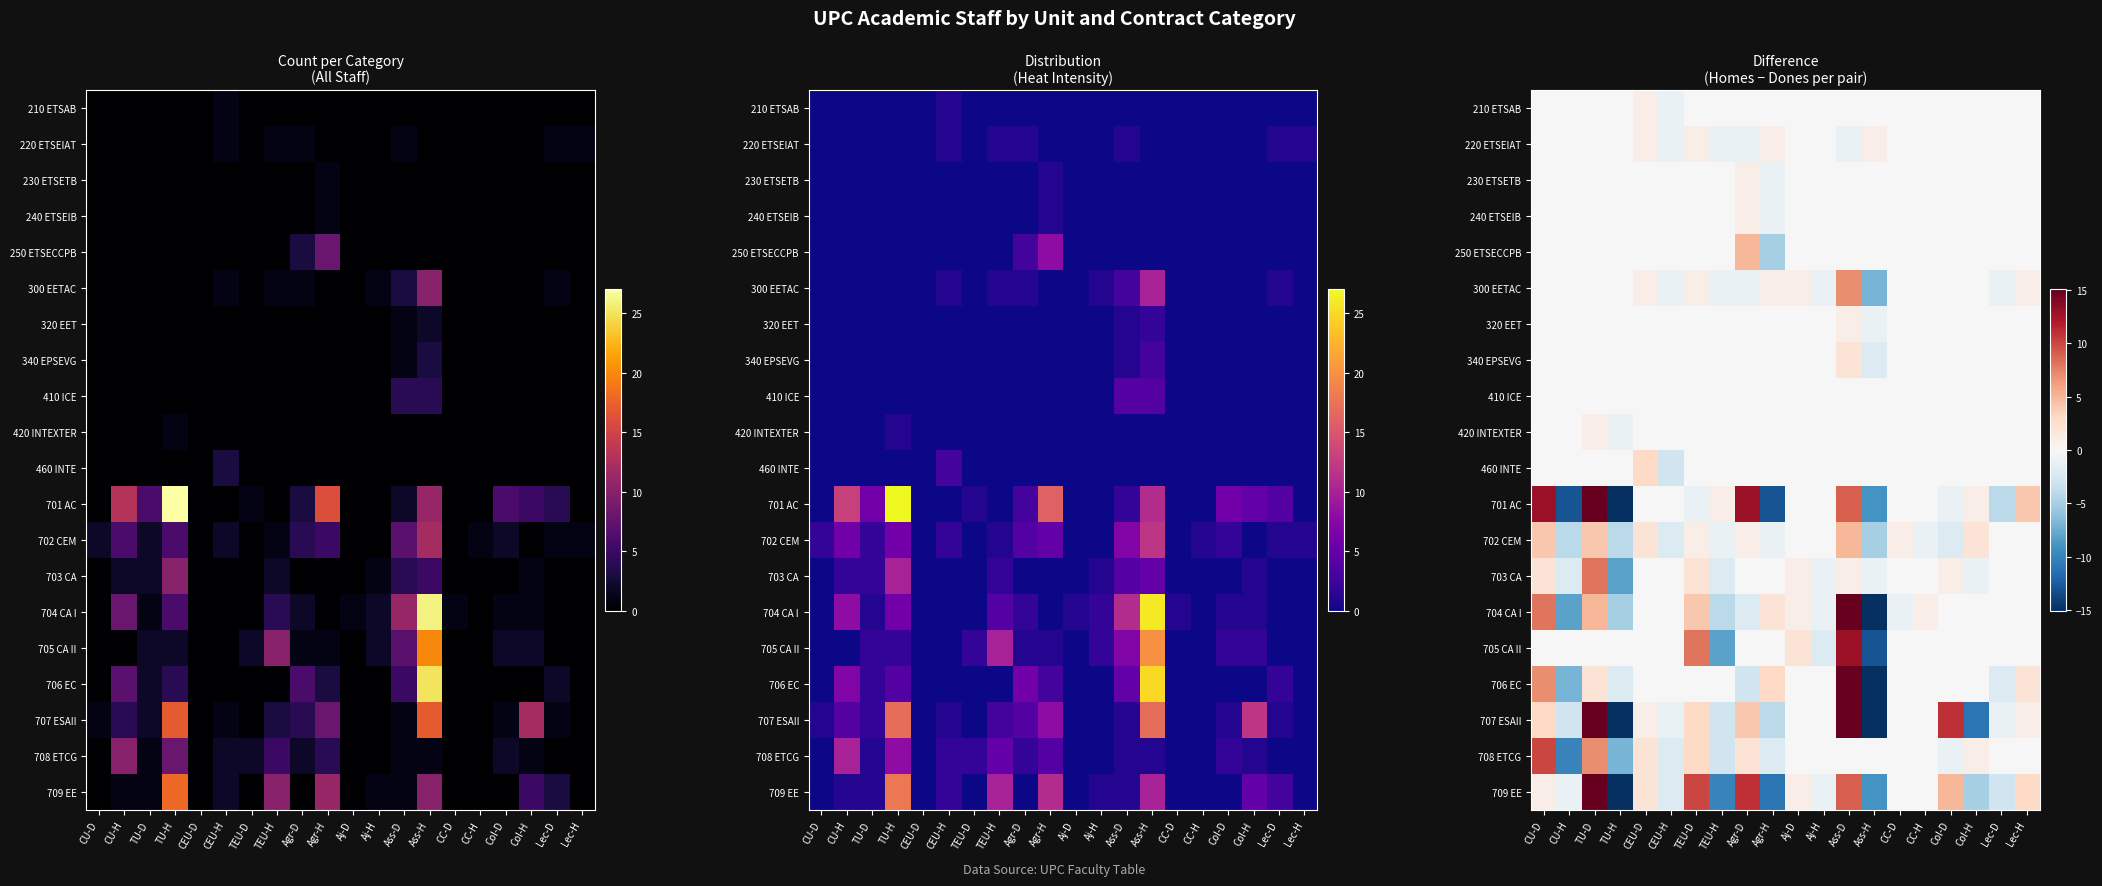

What is the smallest value displayed?

-21